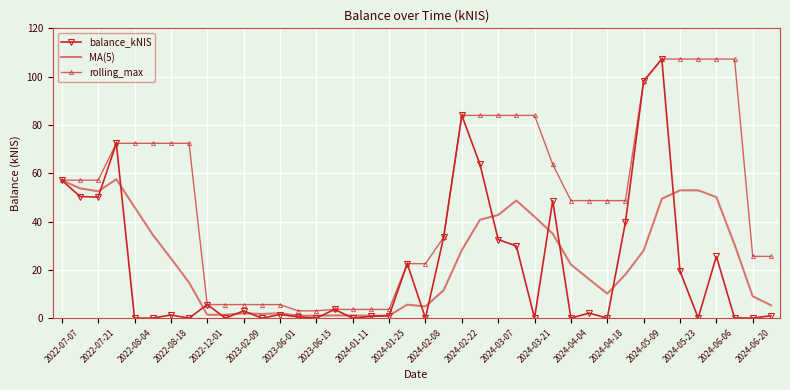

What is the sum of all balance_kNIS values?

855.3